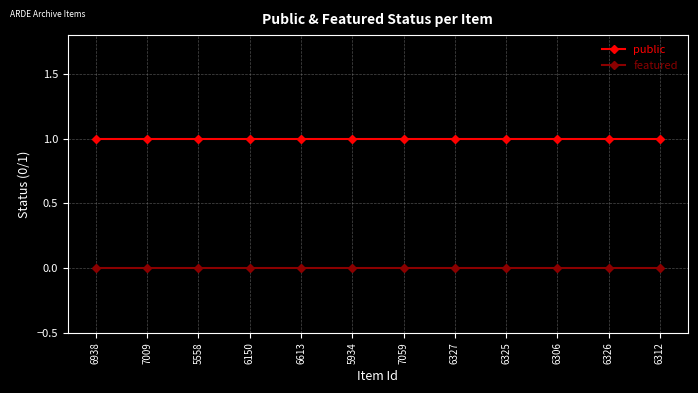

Which series has the largest total across all categories?

public